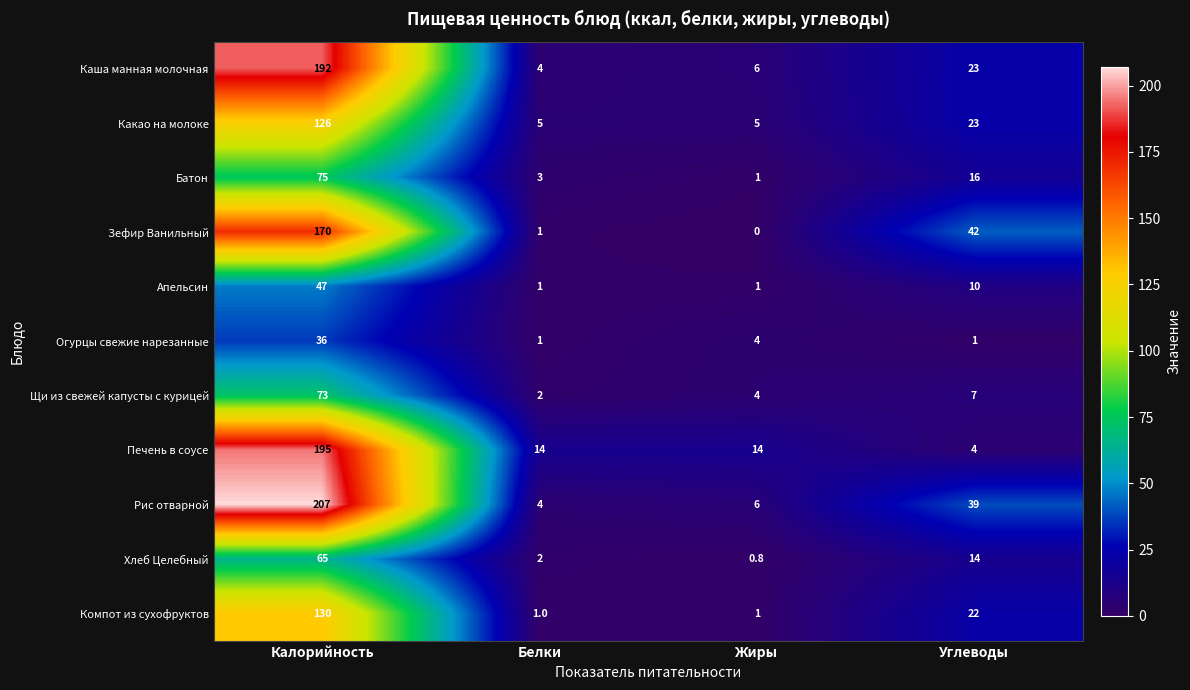

The value of Печень в соусе at Белки is 14.0. True or false?

True